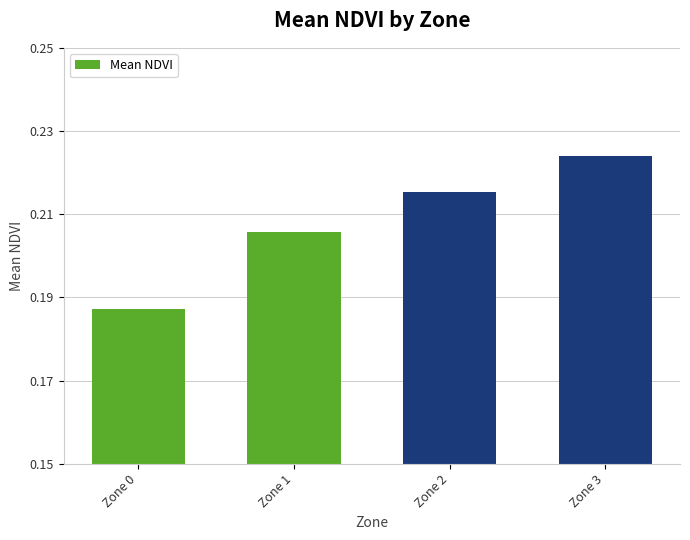

Between Zone 0 and Zone 1, which is larger?

Zone 1